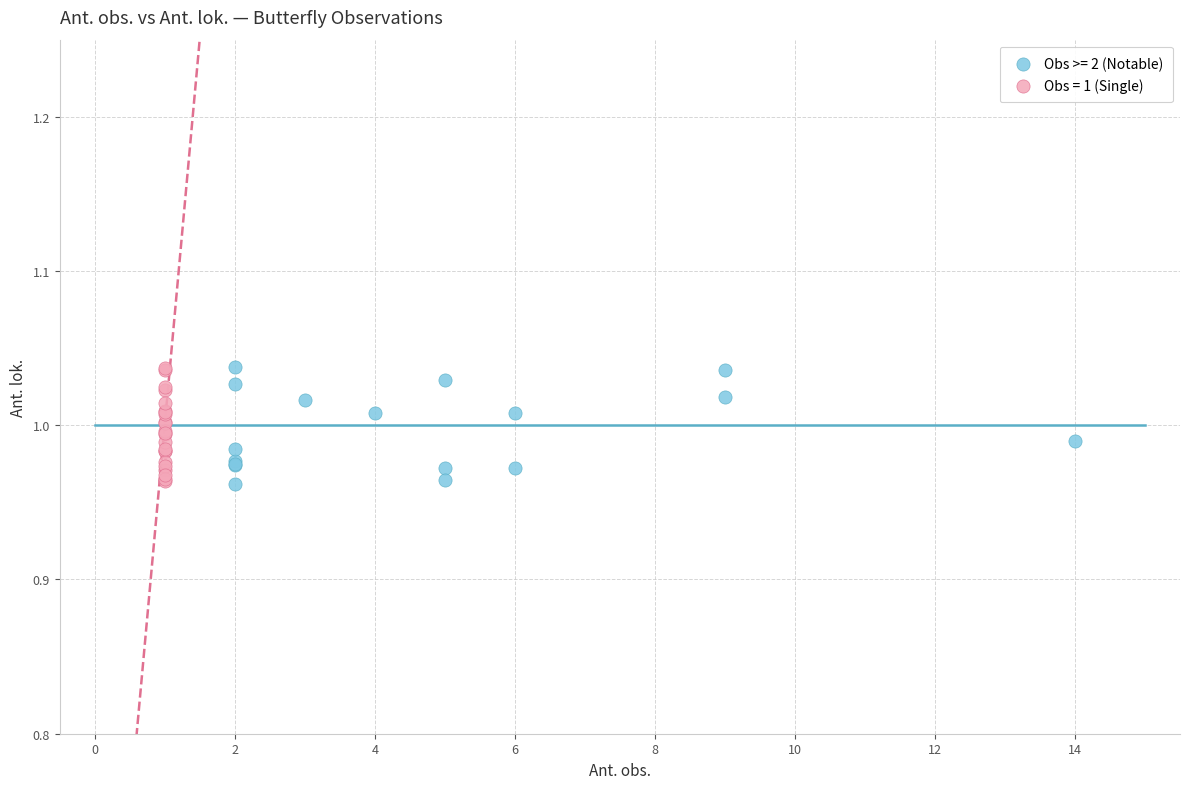

What are all the series names shown in the legend?

Obs >= 2 (Notable), Obs = 1 (Single)